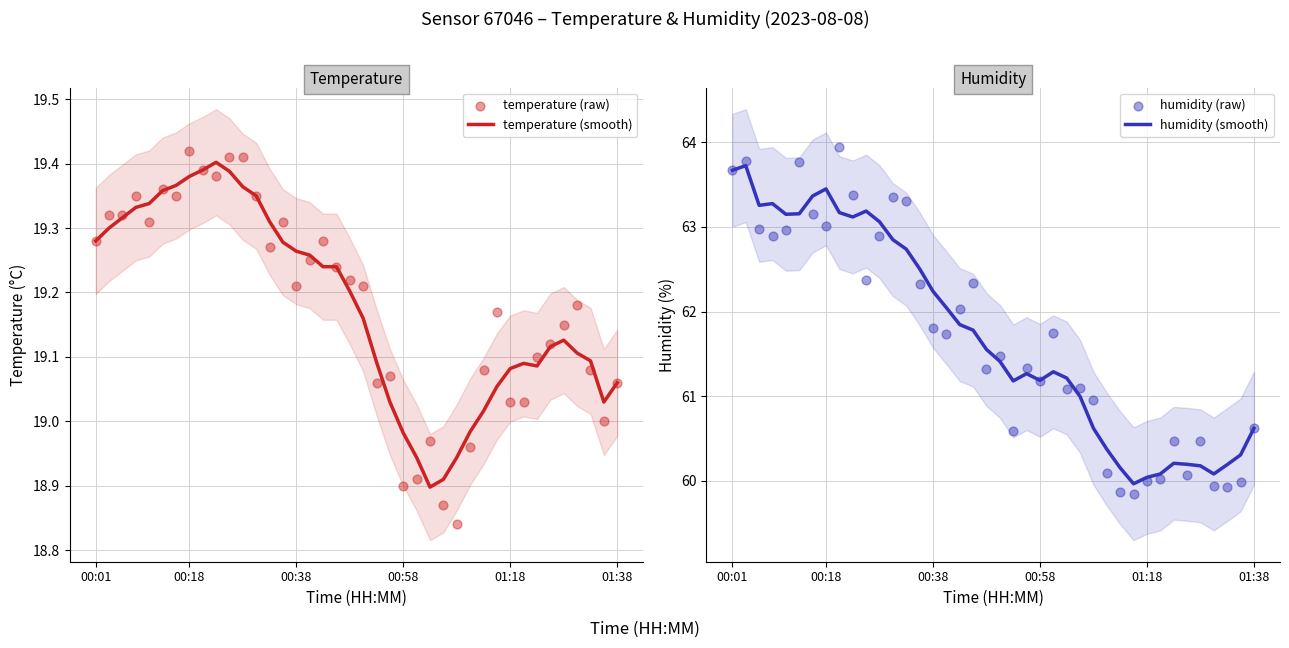

Which series contains the lowest Y value?

temperature (raw)